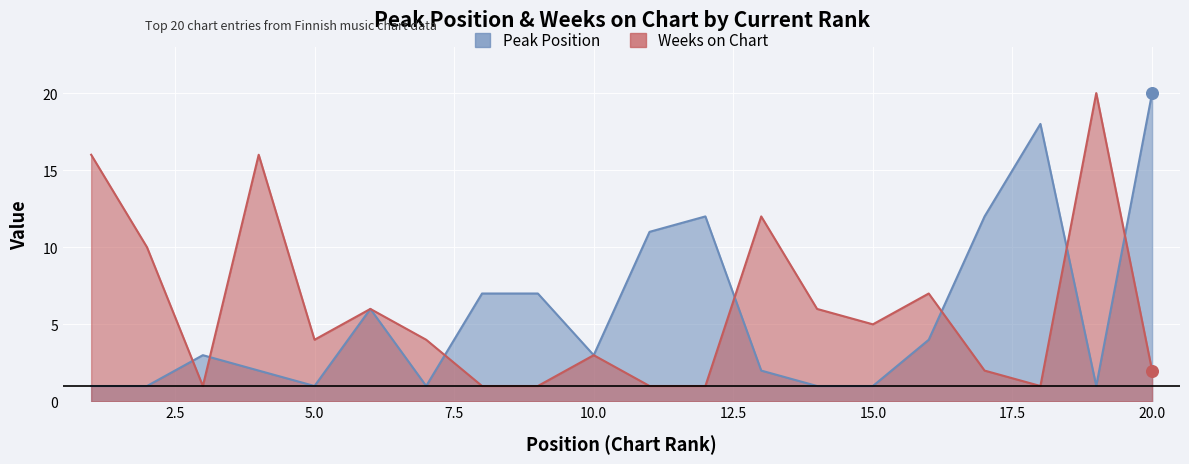

Which series reaches the maximum Y coordinate?

Peak Position